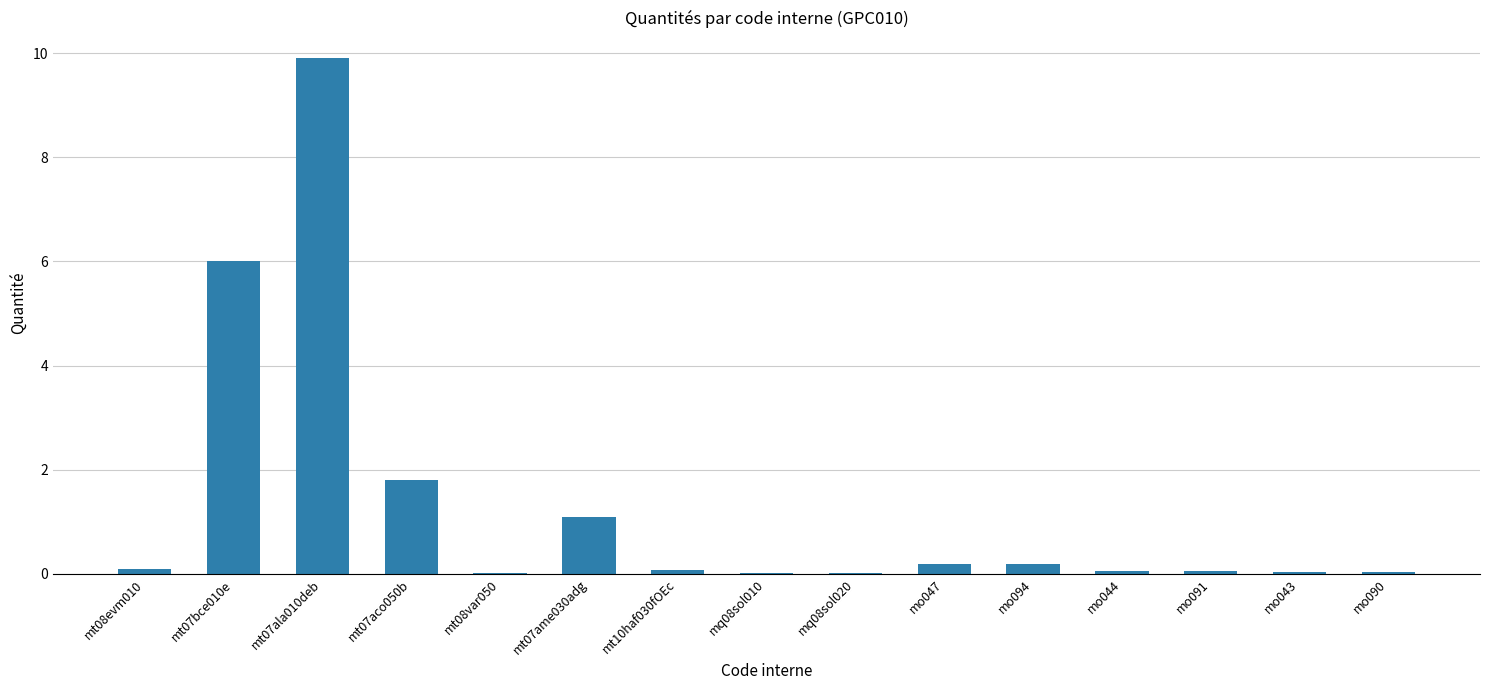

Which category has the highest value across all series?

mt07ala010deb